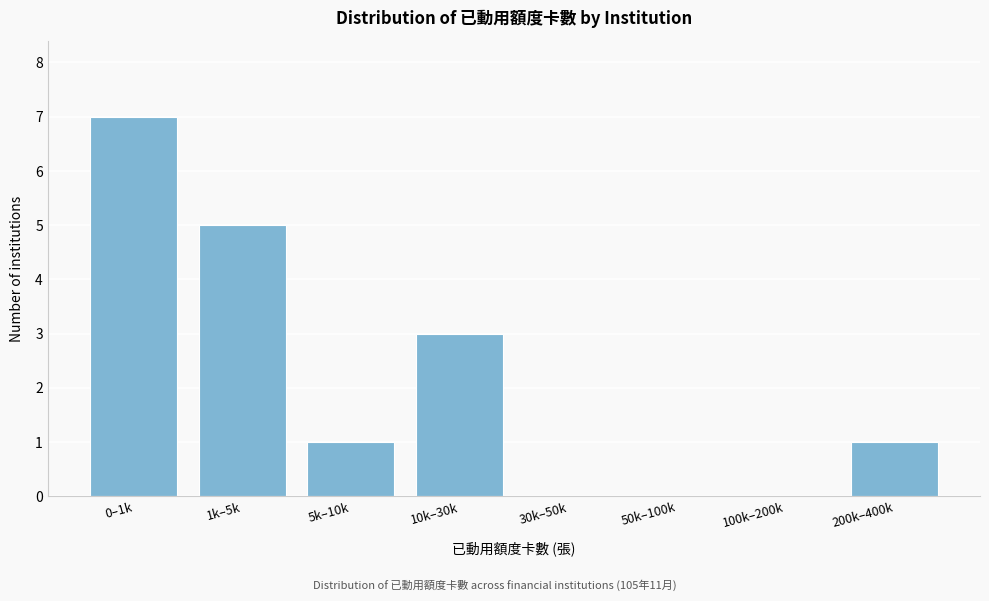

Reading right to left, what are all the values shown in this chart?

200k–400k=1	100k–200k=0	50k–100k=0	30k–50k=0	10k–30k=3	5k–10k=1	1k–5k=5	0–1k=7